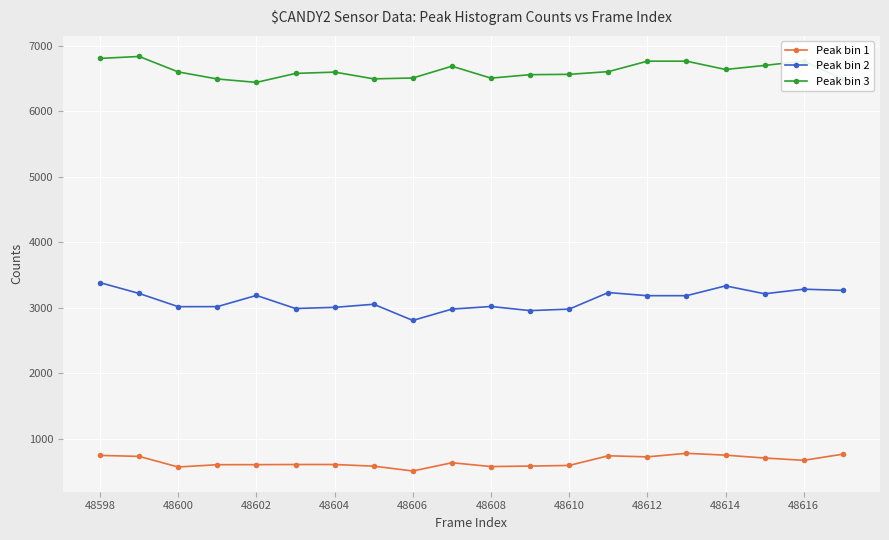

True or false: Peak bin 1 has more than 2 points higher than both neighbors.

True